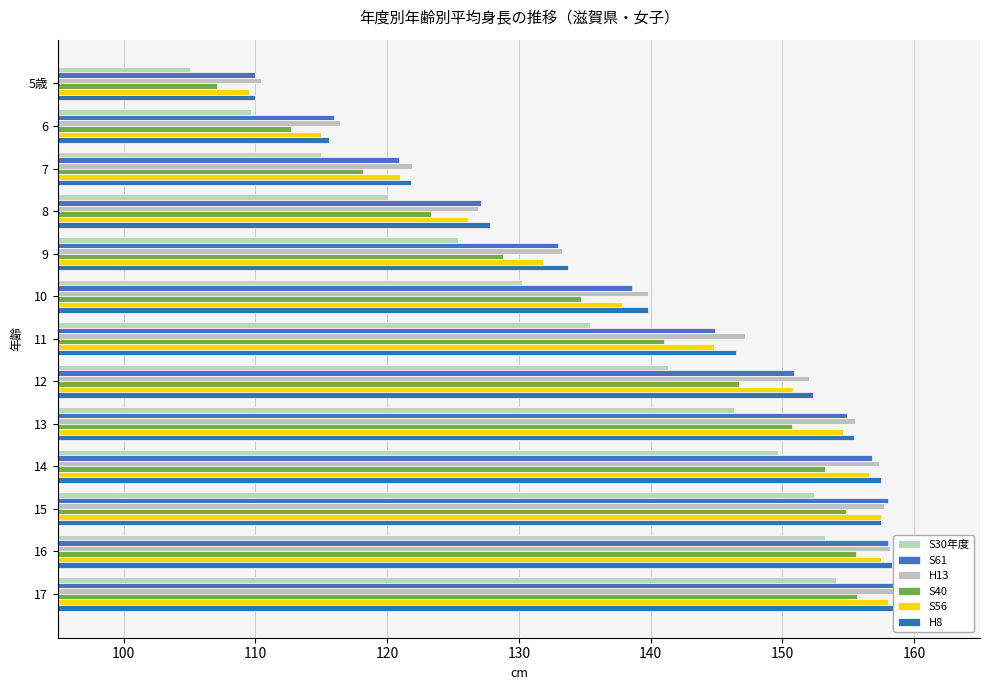

What is the difference between the S40 values at 8 and 12?

23.4